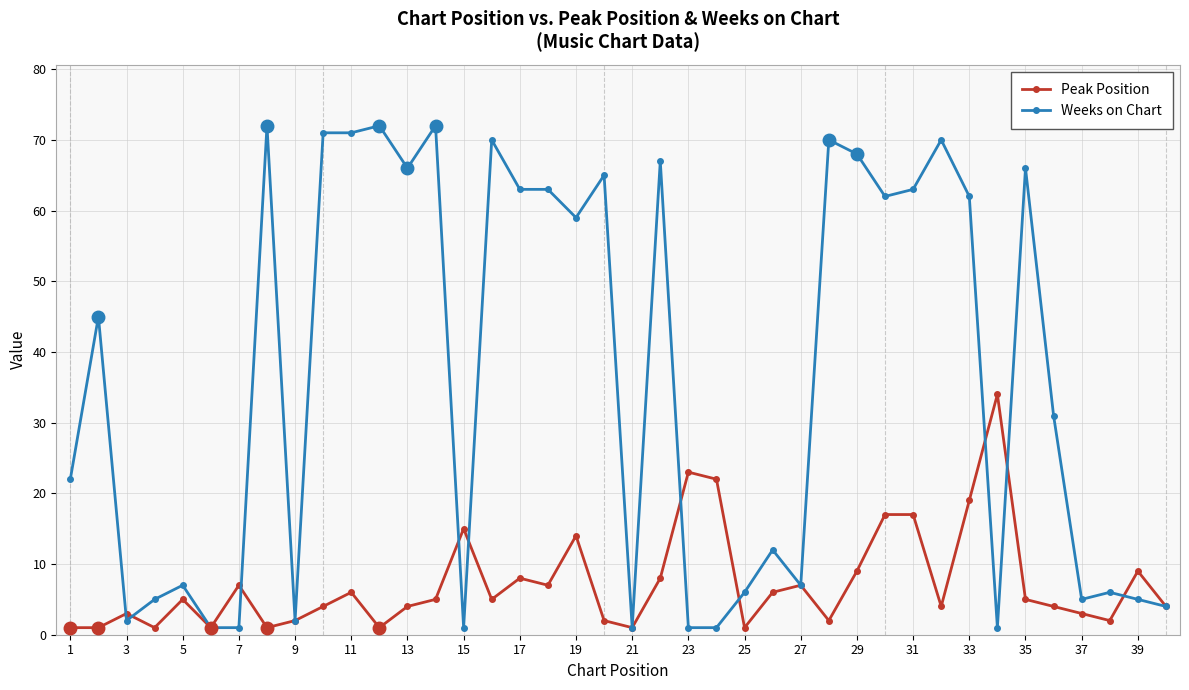

What is the maximum value shown in the chart?

72